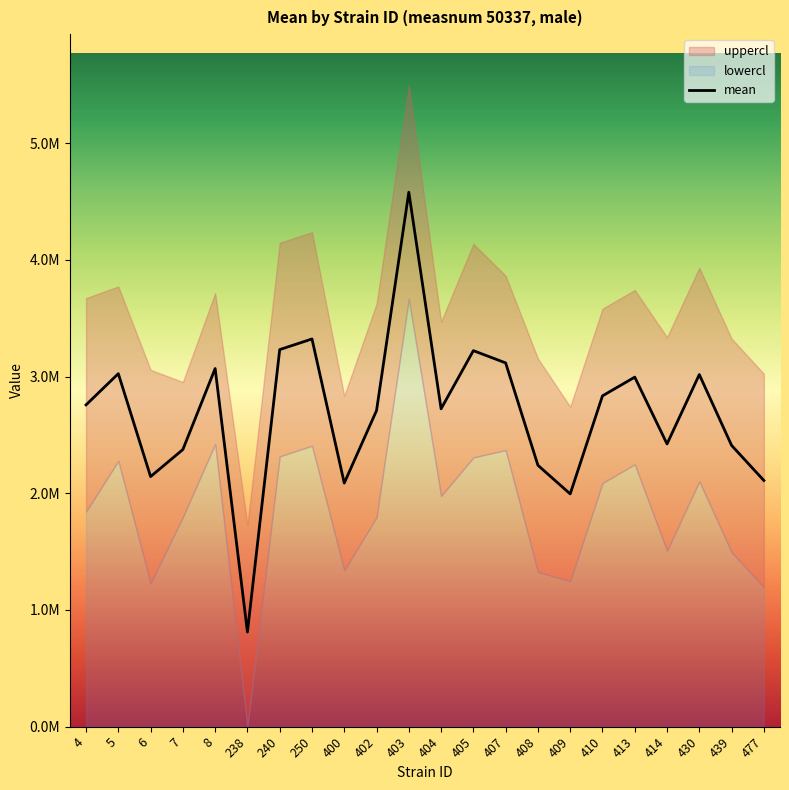

List the labels in order of value, largest first.

403, 250, 240, 405, 407, 8, 5, 430, 413, 410, 4, 404, 402, 414, 439, 7, 408, 6, 477, 400, 409, 238